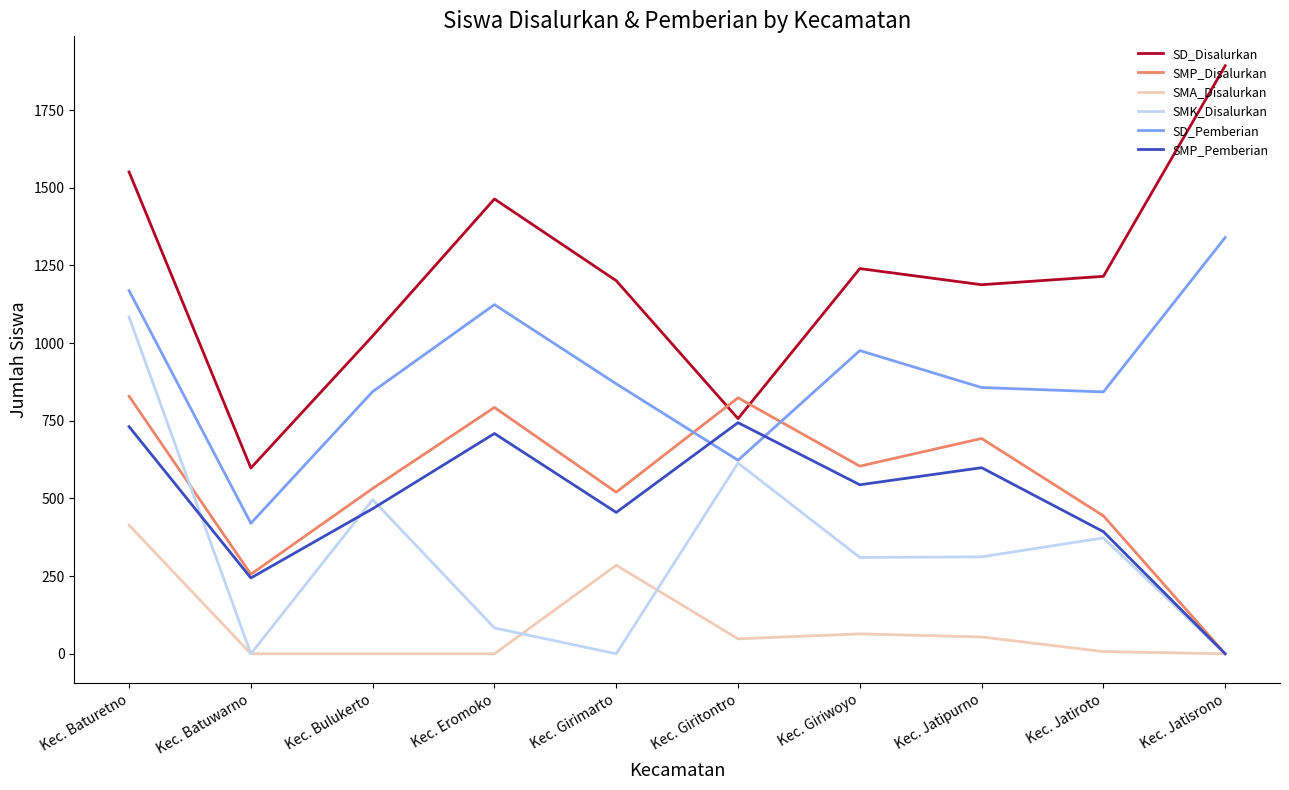

What position from the left is Kec. Giriwoyo?

7